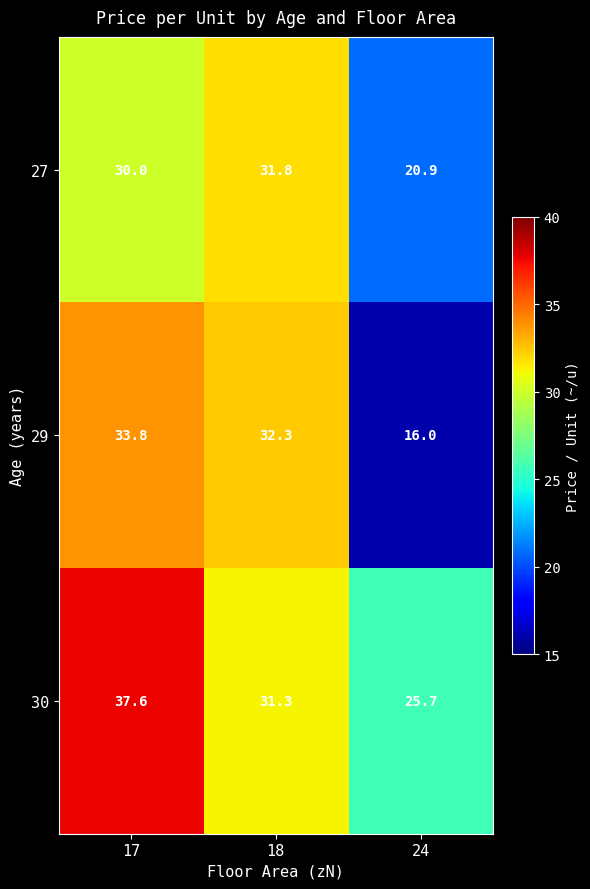

What is the difference between the 30 values at 18 and 17?

6.3